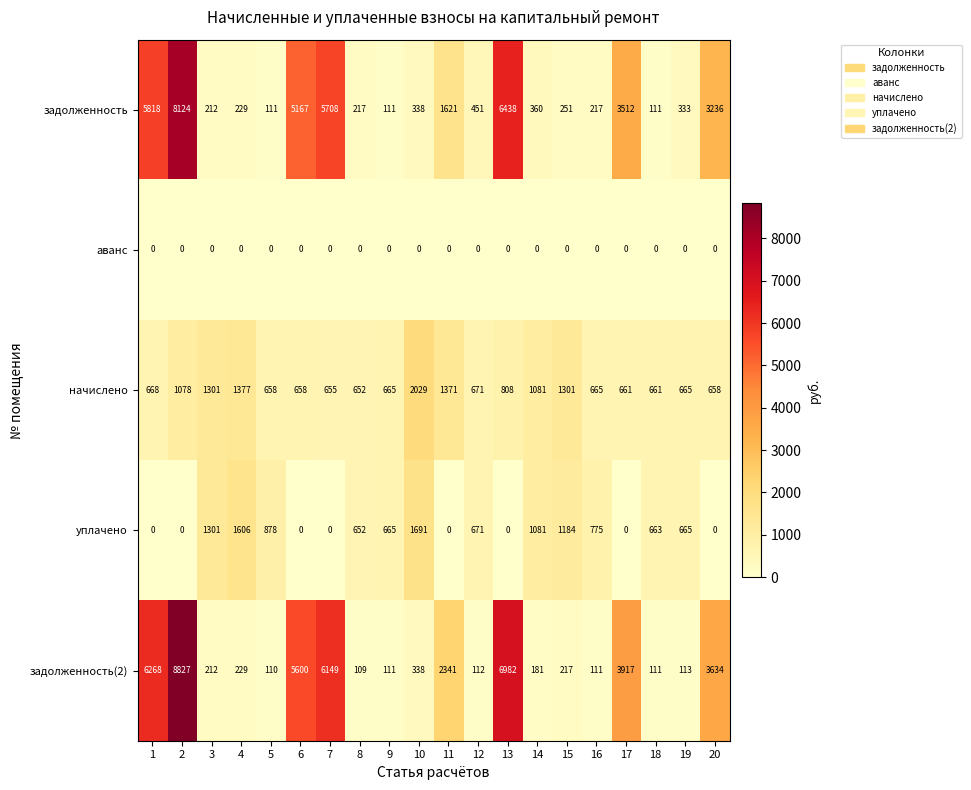

What is the greatest value displayed?

8827